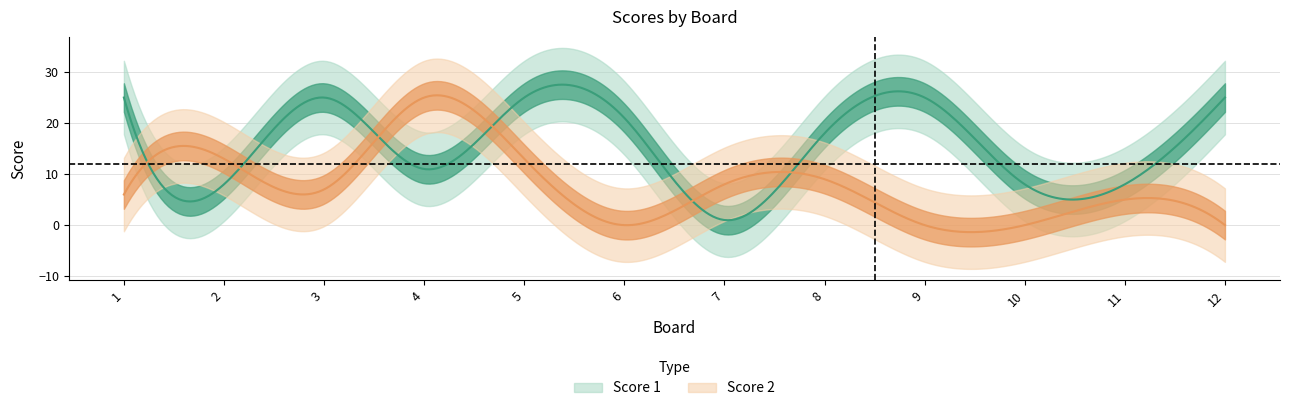

At how many categories does at least one series exceed 11?

9